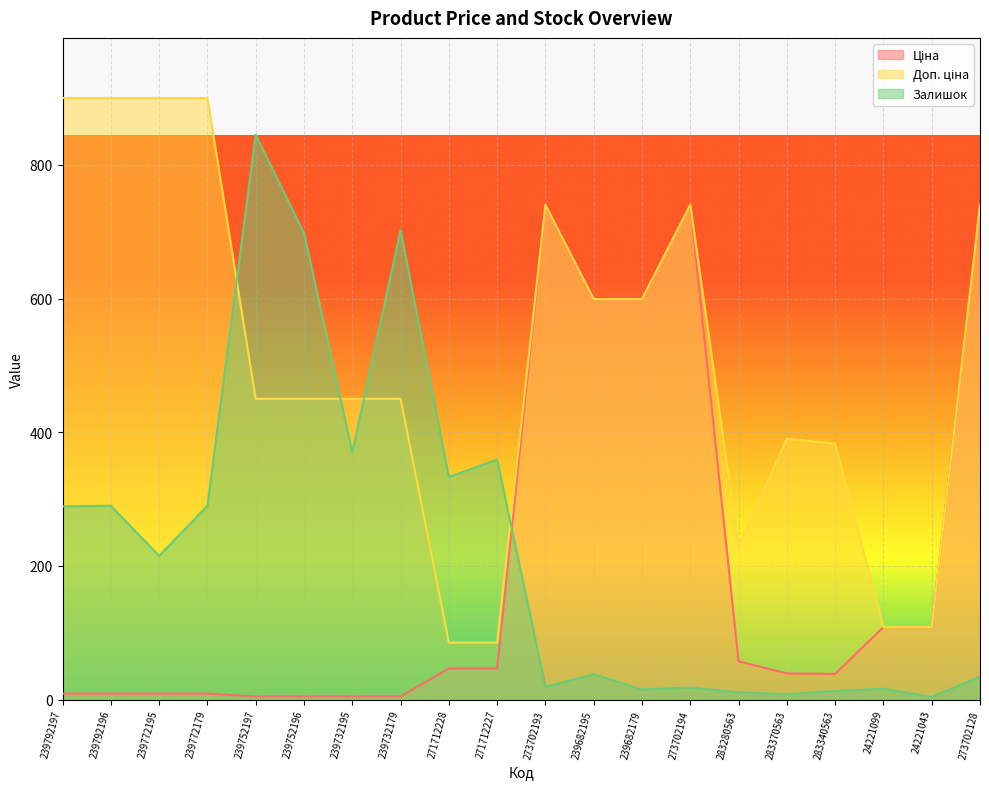

Is it true that Ціна equals 740.2 at 273702193?

True